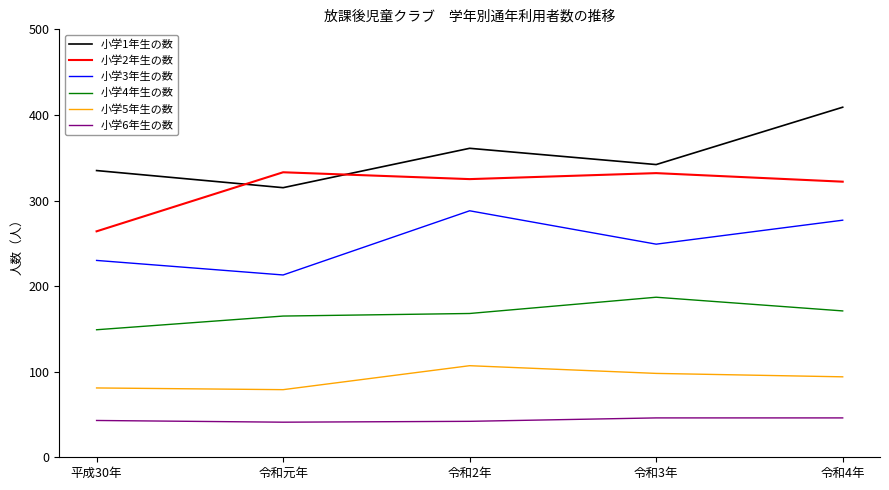

What is the sum of all 小学4年生の数 values?

840